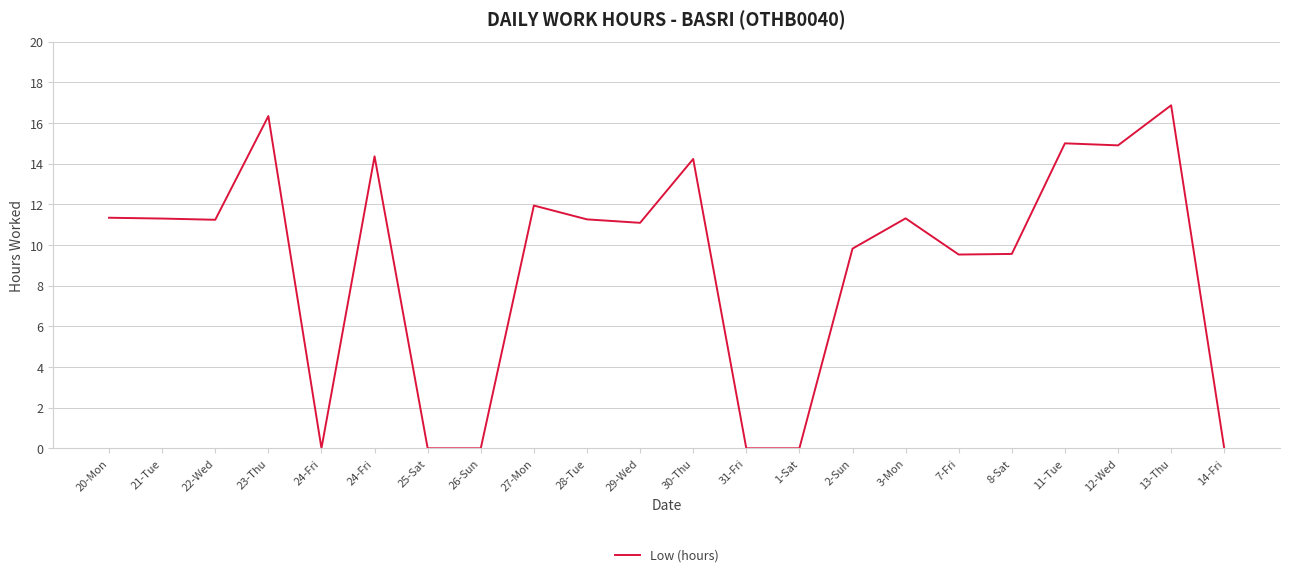

What is the greatest value displayed?

16.9